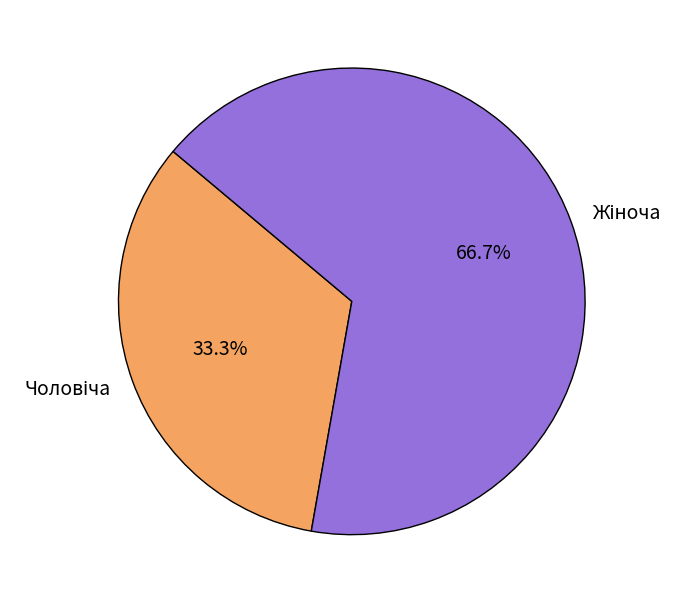

Is there a majority slice in this chart?

Yes